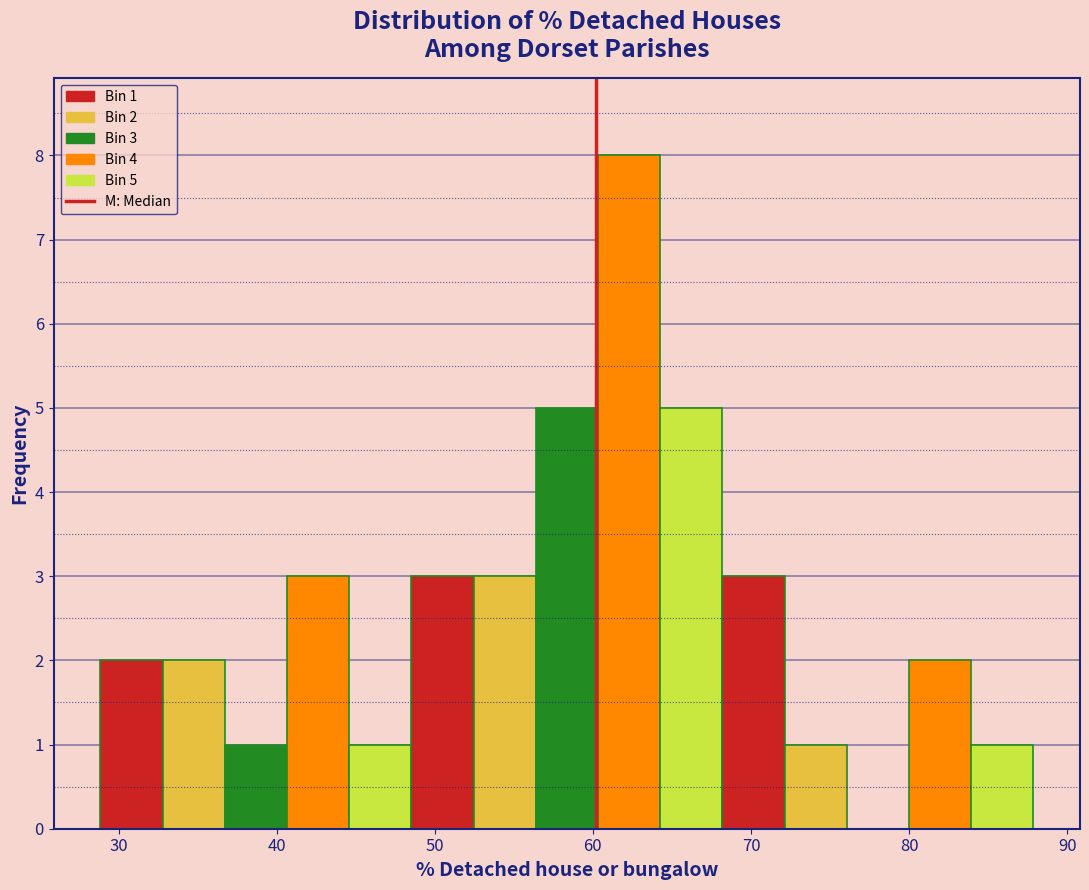

Read against the x-axis, roughly where is the centre of the tallest bar?

62